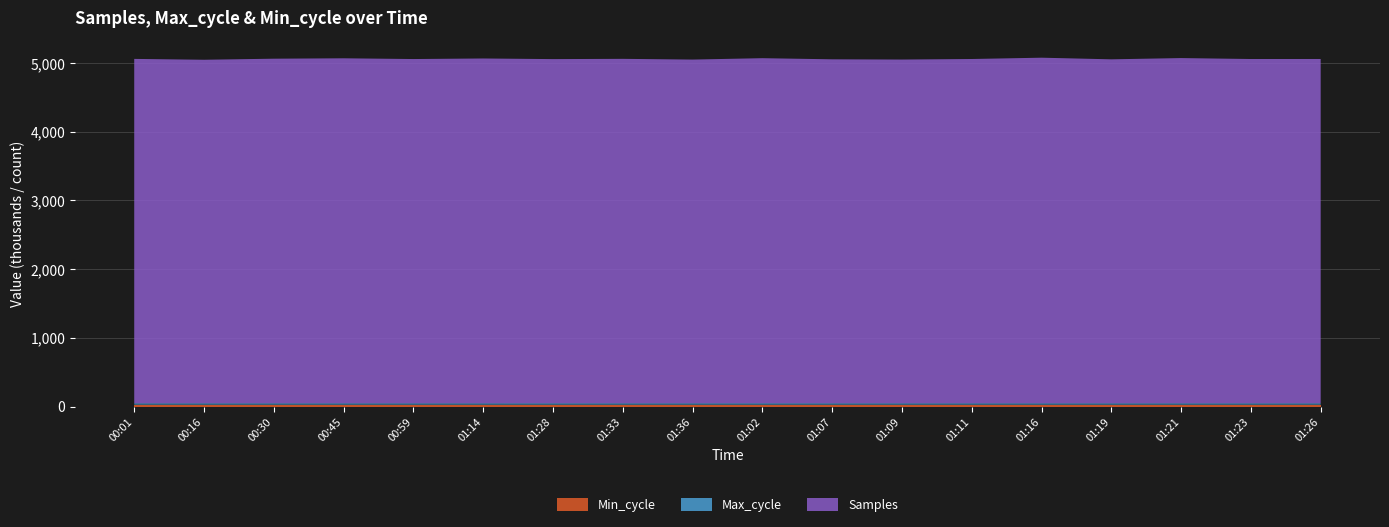

Reading left to right, extract all data points from this chart.

Samples: 00:01=5011154	00:16=4998681	00:30=5014040	00:45=5019941	00:59=5009058	01:14=5017261	01:28=5007800	01:33=5011927	01:36=5001367	01:02=5021053	01:07=5005122	01:09=5001866	01:11=5009644	01:16=5028630	01:19=5004984	01:21=5023102	01:23=5009440	01:26=5009860
Max_cycle: 00:01=19932	00:16=19945	00:30=19948	00:45=19906	00:59=19917	01:14=19912	01:28=20296	01:33=19981	01:36=19972	01:02=20365	01:07=20008	01:09=19912	01:11=19905	01:16=19905	01:19=19917	01:21=19905	01:23=19963	01:26=19913
Min_cycle: 00:01=28	00:16=28	00:30=28	00:45=28	00:59=28	01:14=28	01:28=28	01:33=28	01:36=28	01:02=28	01:07=28	01:09=28	01:11=28	01:16=28	01:19=28	01:21=28	01:23=28	01:26=28